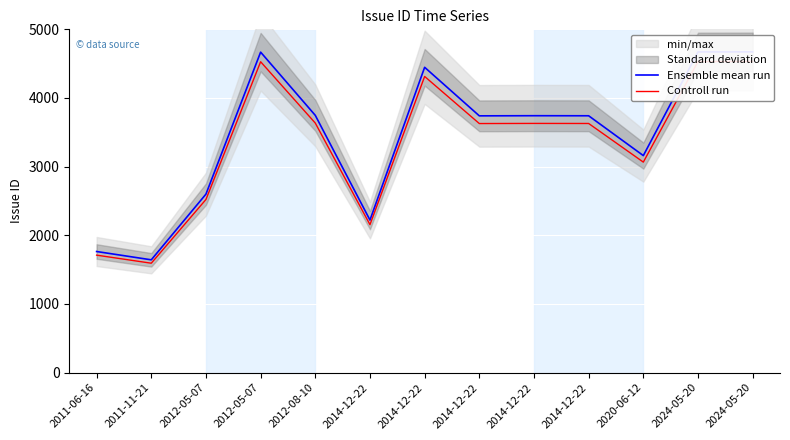

Which series has the largest range (max minus min)?

Ensemble mean run